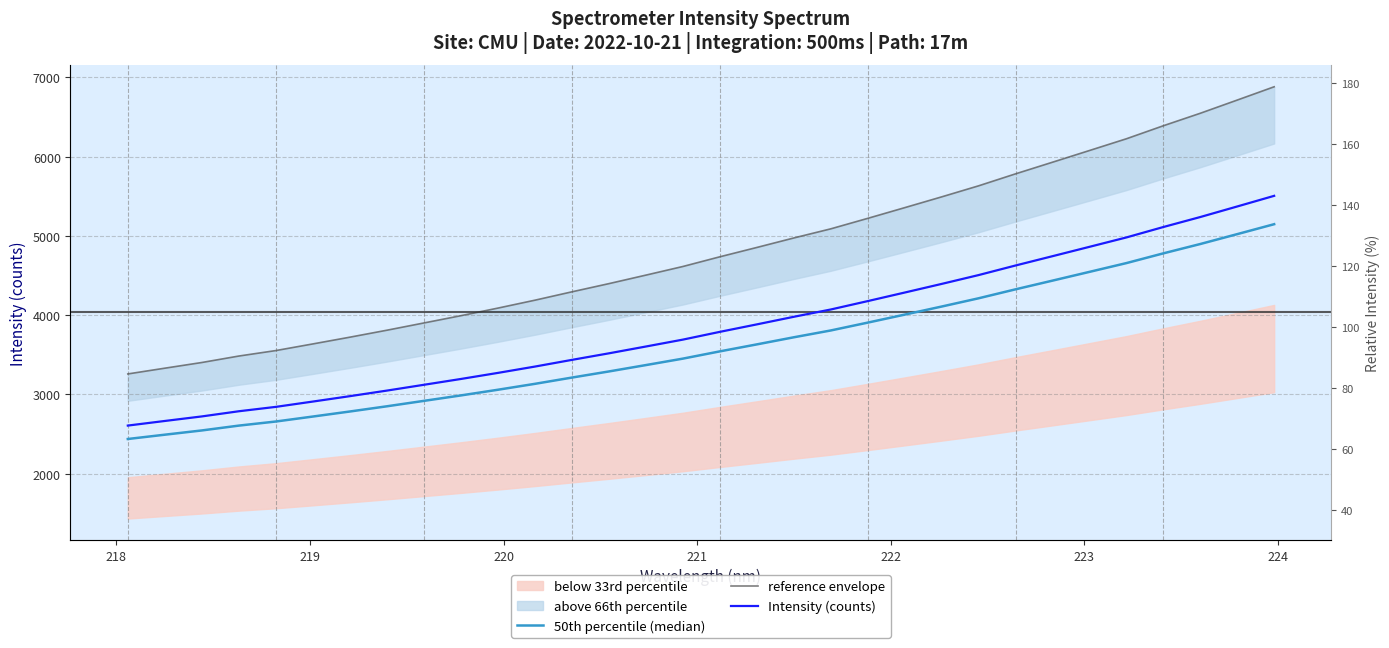

What is the difference between the maximum and second lowest values in the Intensity (counts) series?

2841.3